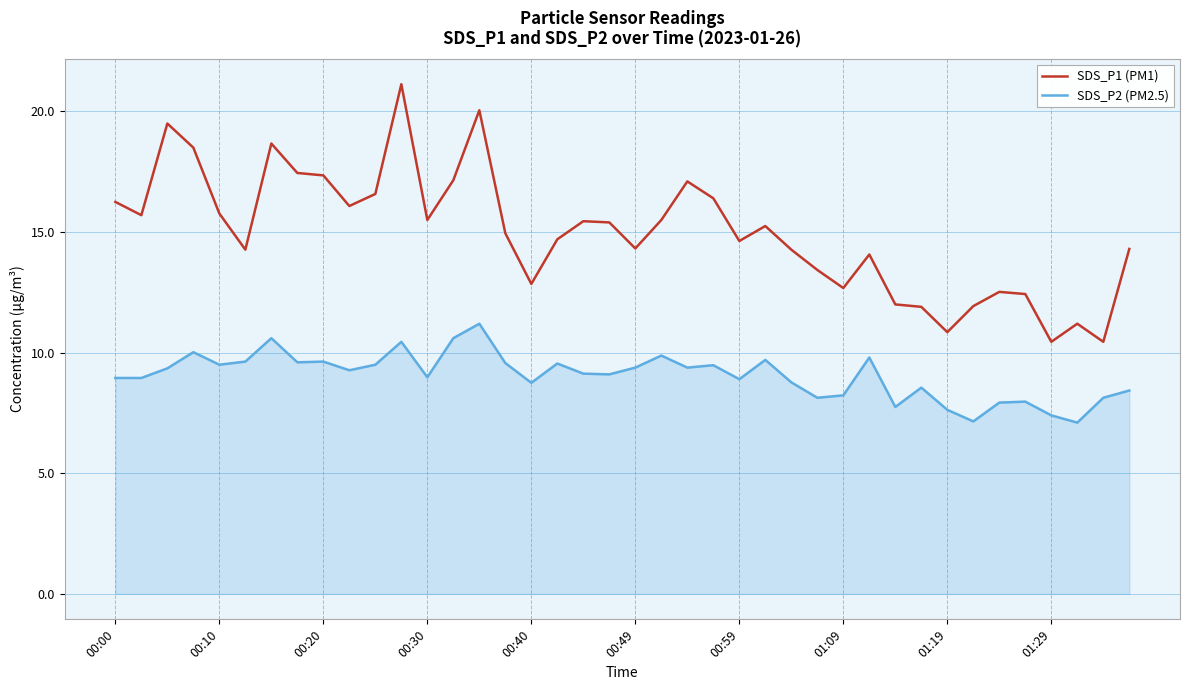

True or false: SDS_P1 (PM1) and SDS_P2 (PM2.5) cross at least once.

False